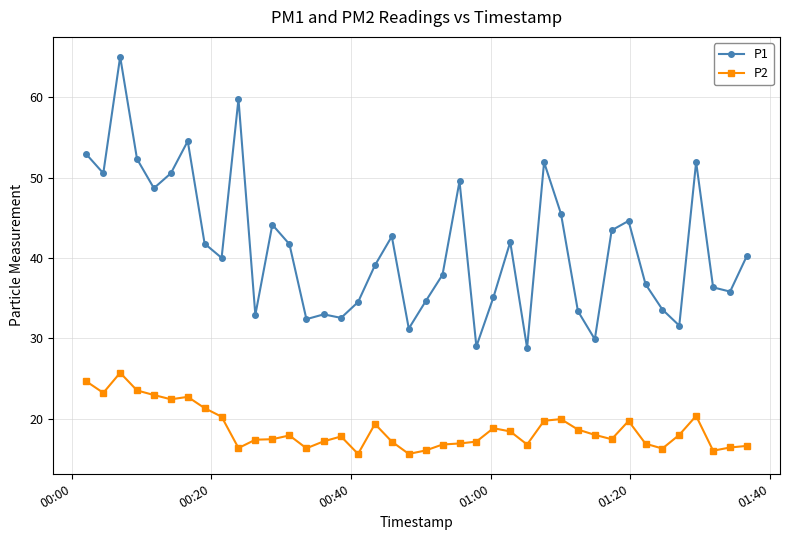

Which series has the largest range (max minus min)?

P1